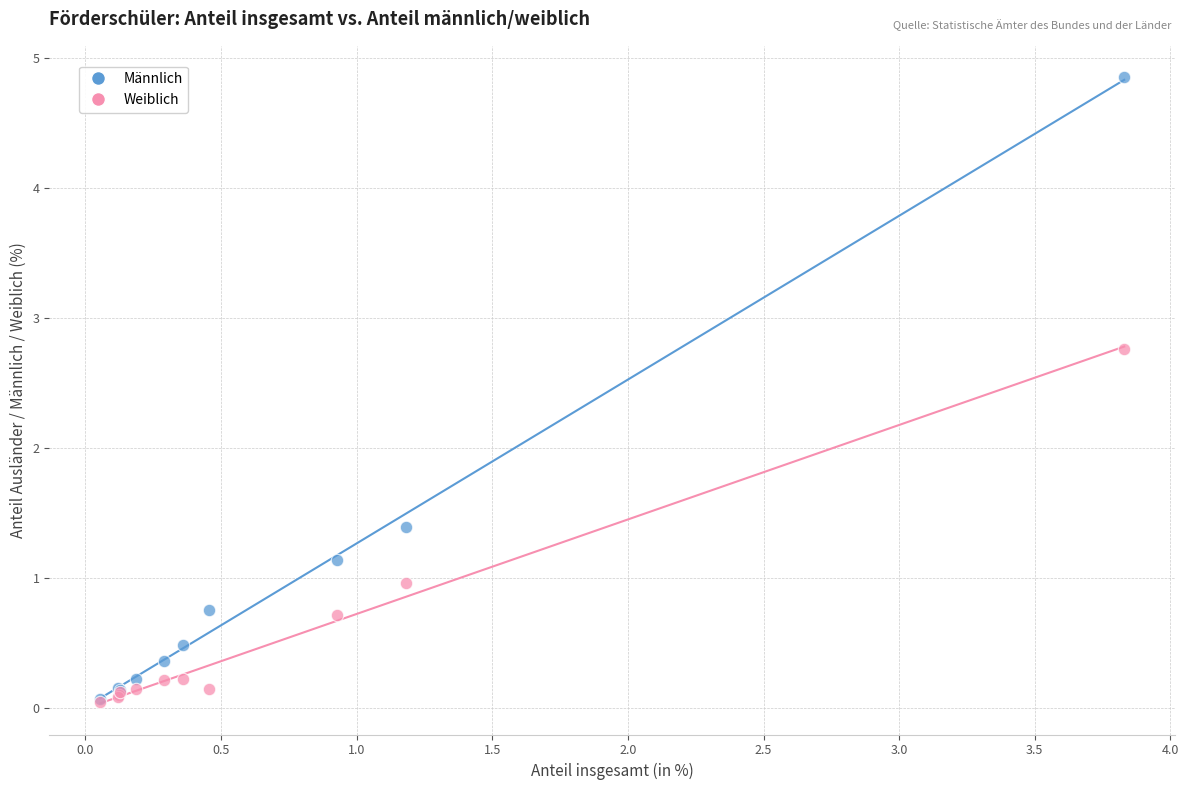

In the Männlich series, what Y value is closest to 2?

1.4